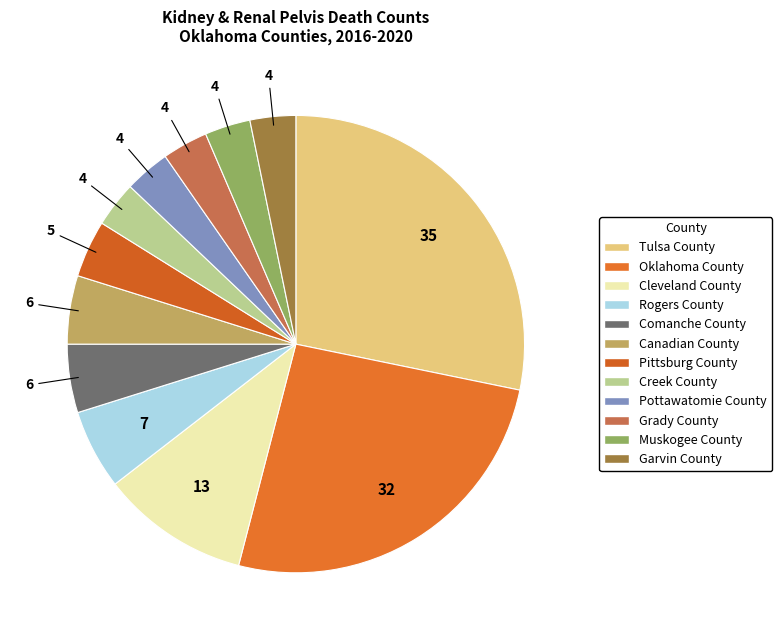

Which slice is the largest?

Tulsa County